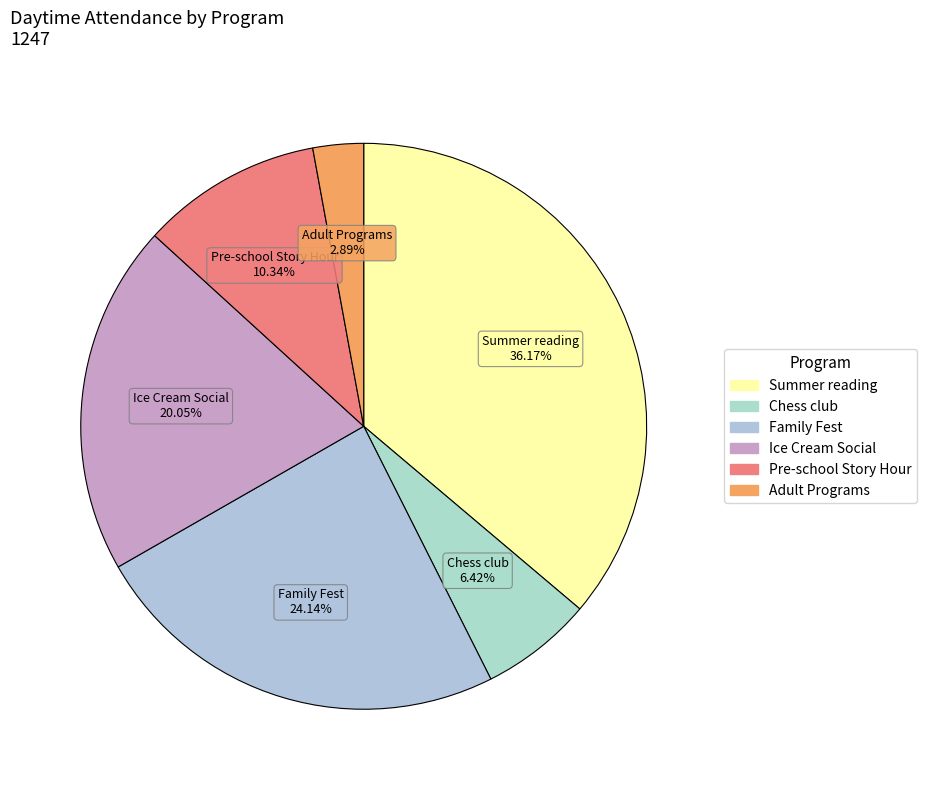

What is the smallest slice in the pie chart?

Adult Programs